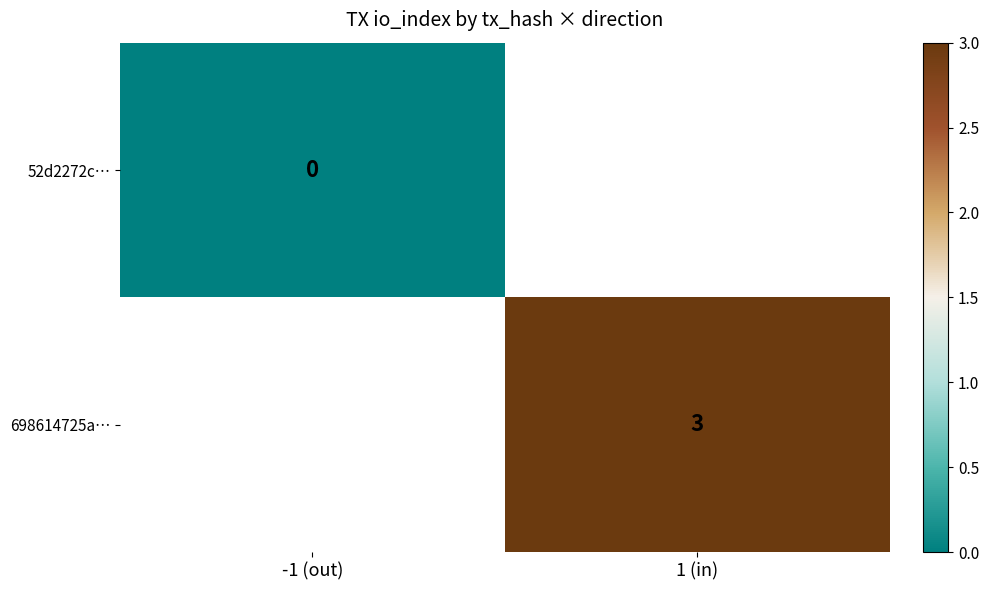

The 52d2272c… series shows 0.0 at -1 (out). True or false?

True